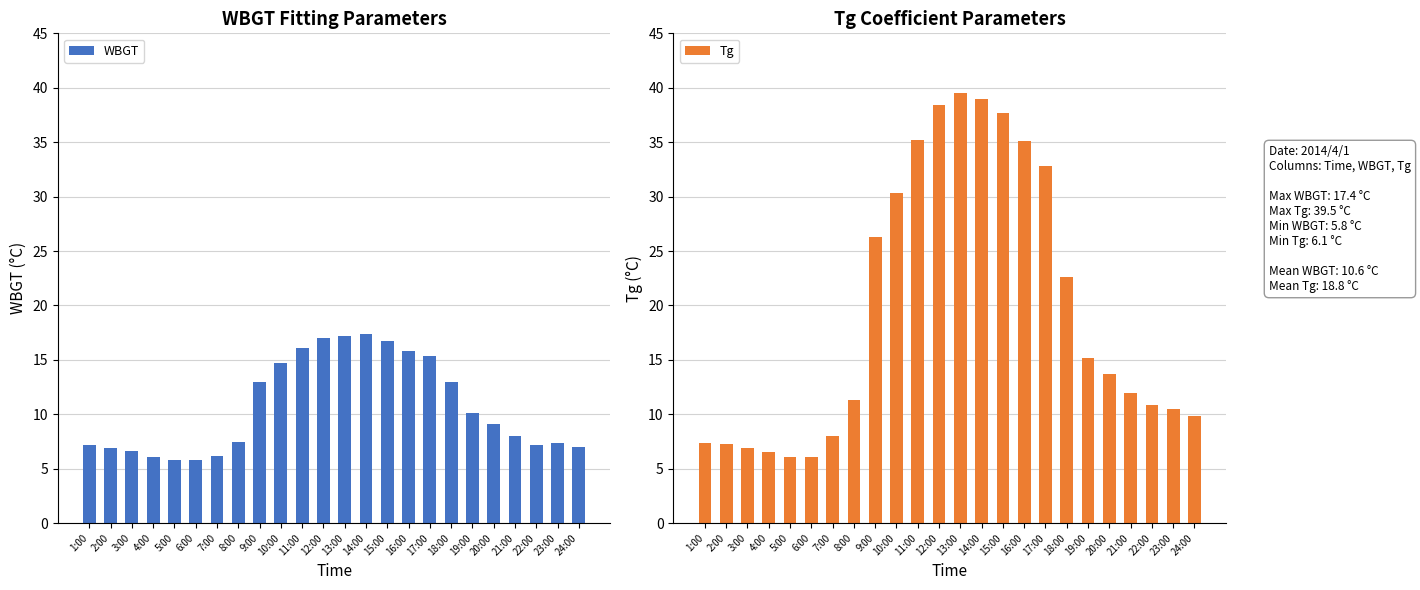

What is the sum of all Tg values?

468.6